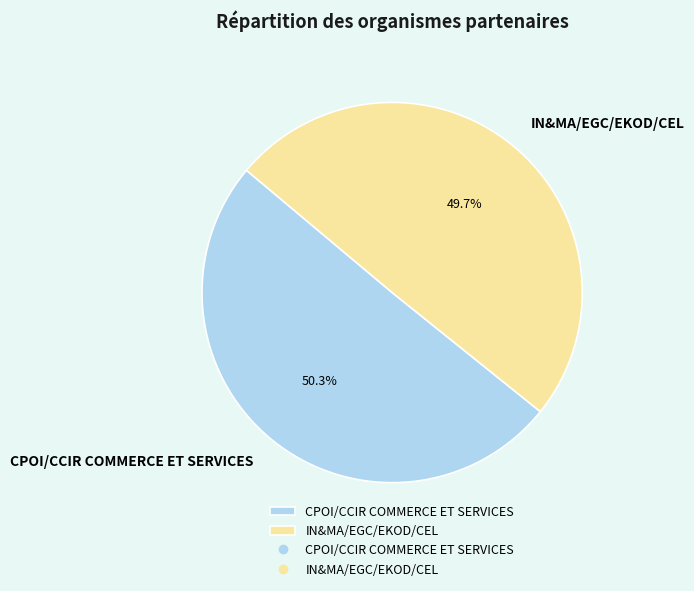

Combined, do CPOI/CCIR COMMERCE ET SERVICES and IN&MA/EGC/EKOD/CEL account for over 50%?

Yes